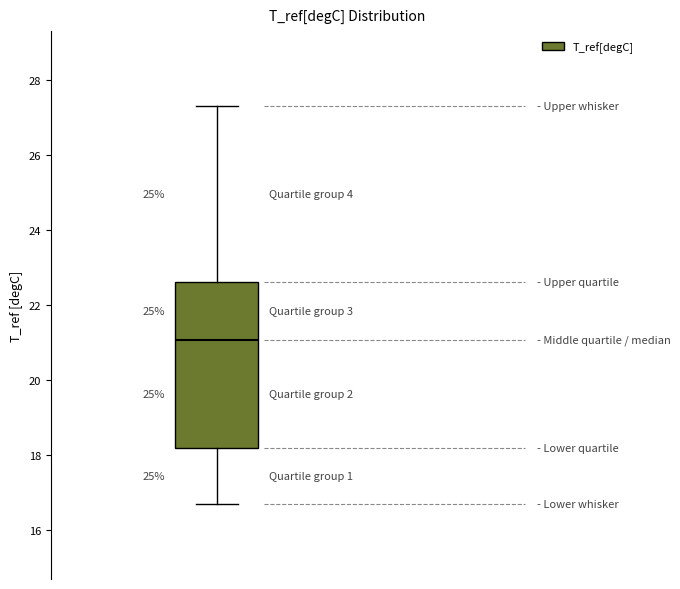

Read this box plot against the y-axis: the position of the median line, the range covered by the box, and the ends of both whiskers. The values are not printed on the chart, so give them approximately, as read against the axis.

median 21.0, box 18.2 to 22.6, whiskers 16.6 to 27.2